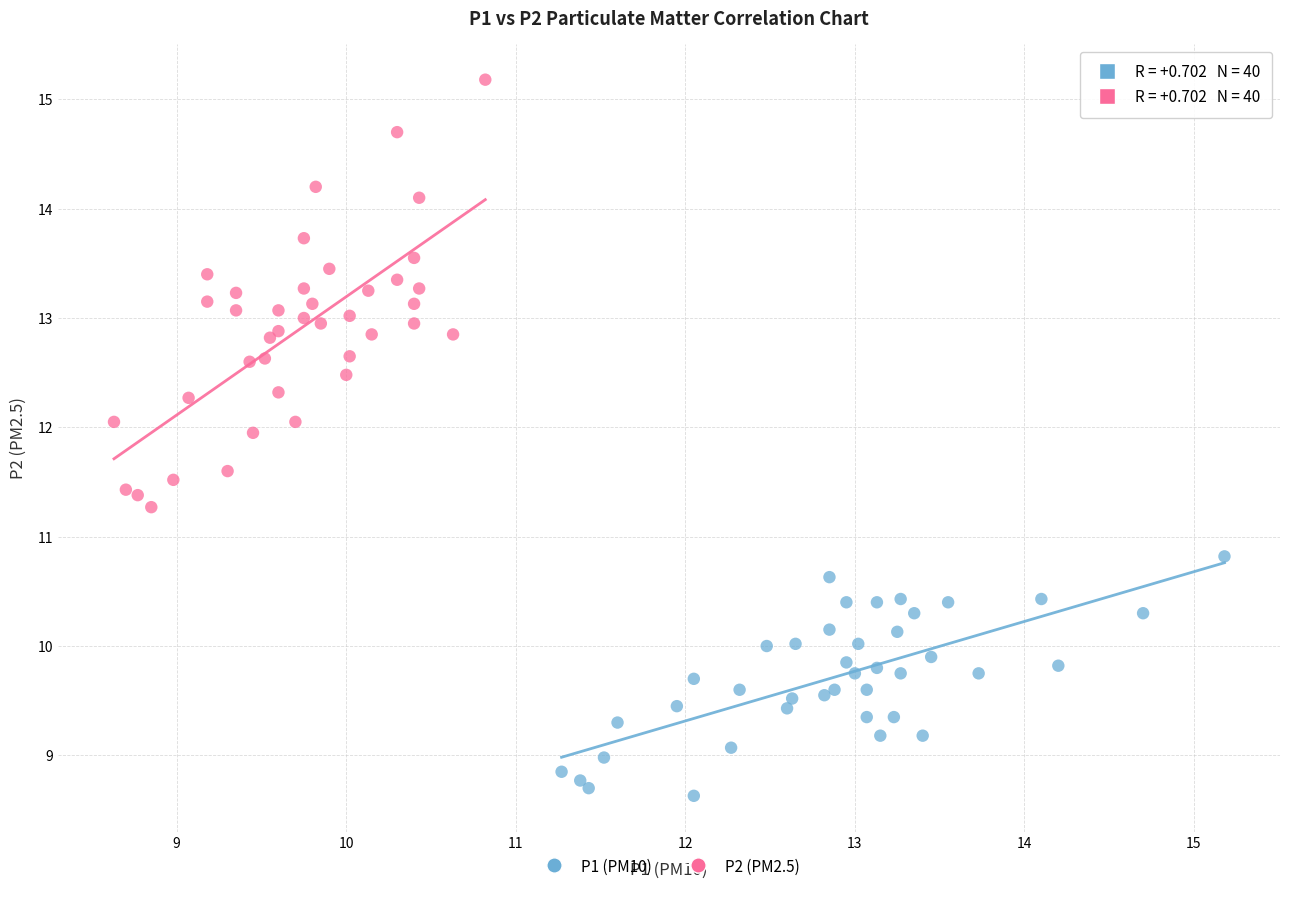

Which series has the largest Y range (max minus min)?

P2 (PM2.5)